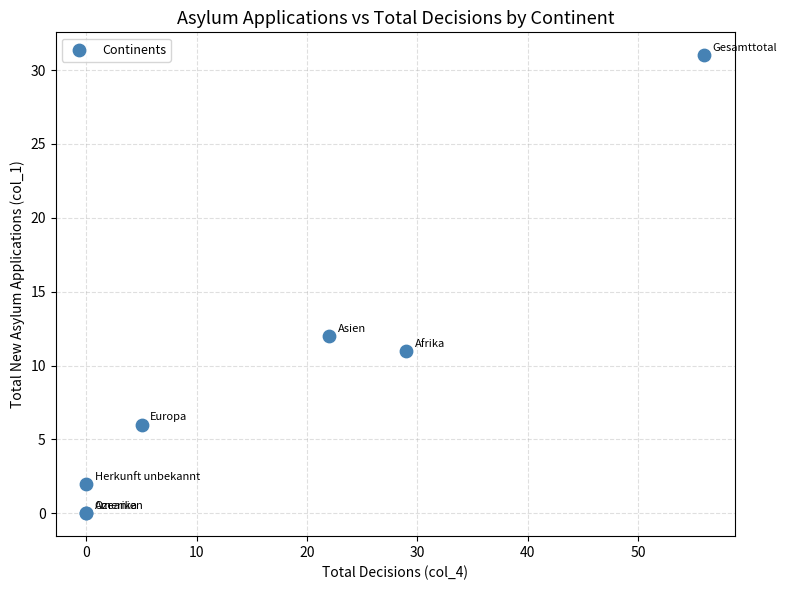

What Y value in the scatter plot is closest to 15?

12